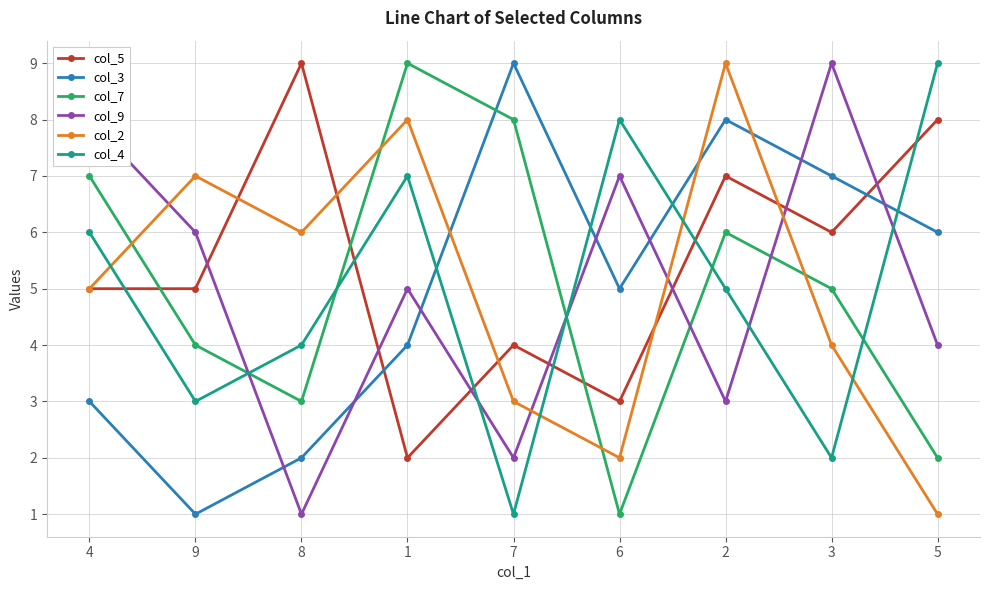

What is the highest value of the col_7 series?

9